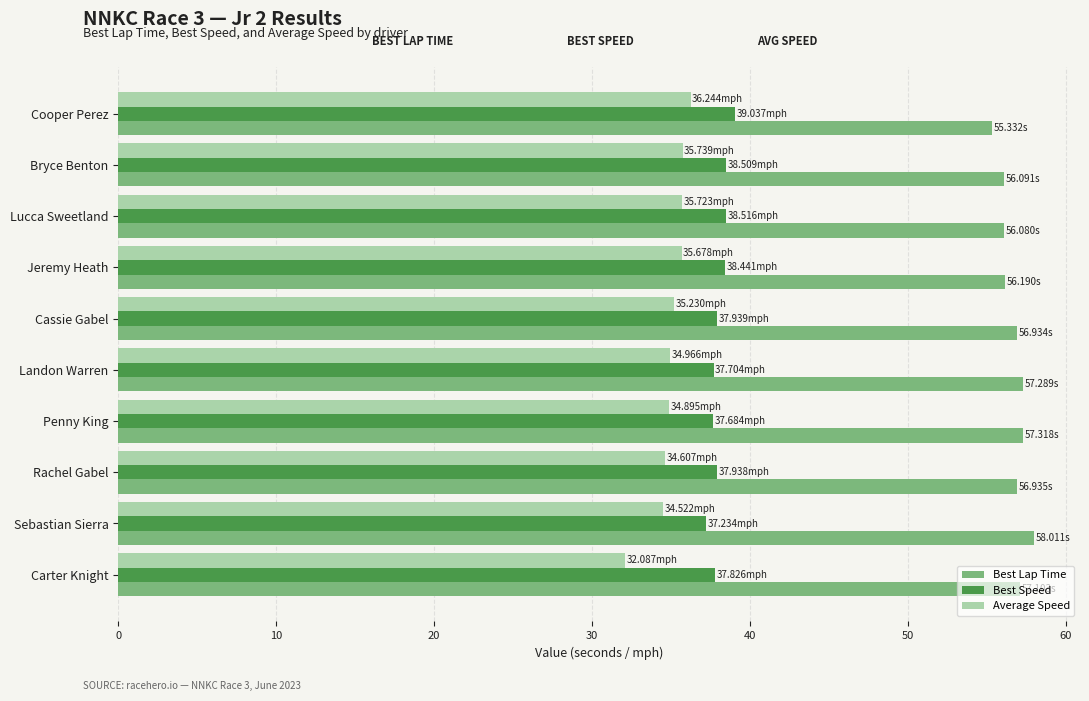

Rank the series by their maximum value, from lowest to highest.

Average Speed, Best Speed, Best Lap Time